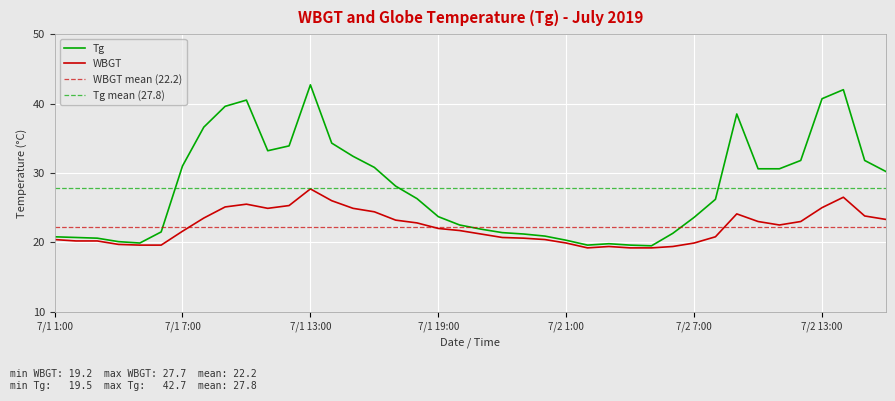

True or false: WBGT and Tg cross at least once.

False